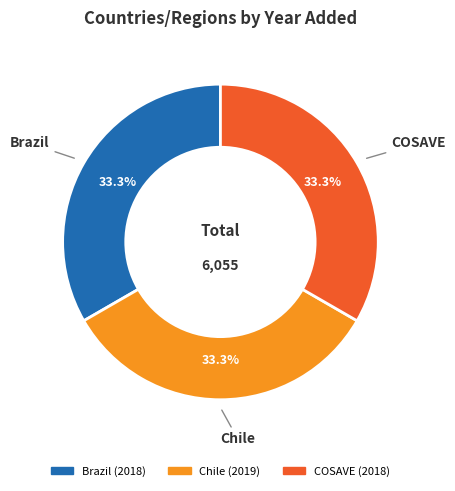

To the nearest percent, what portion does Brazil represent?

33%